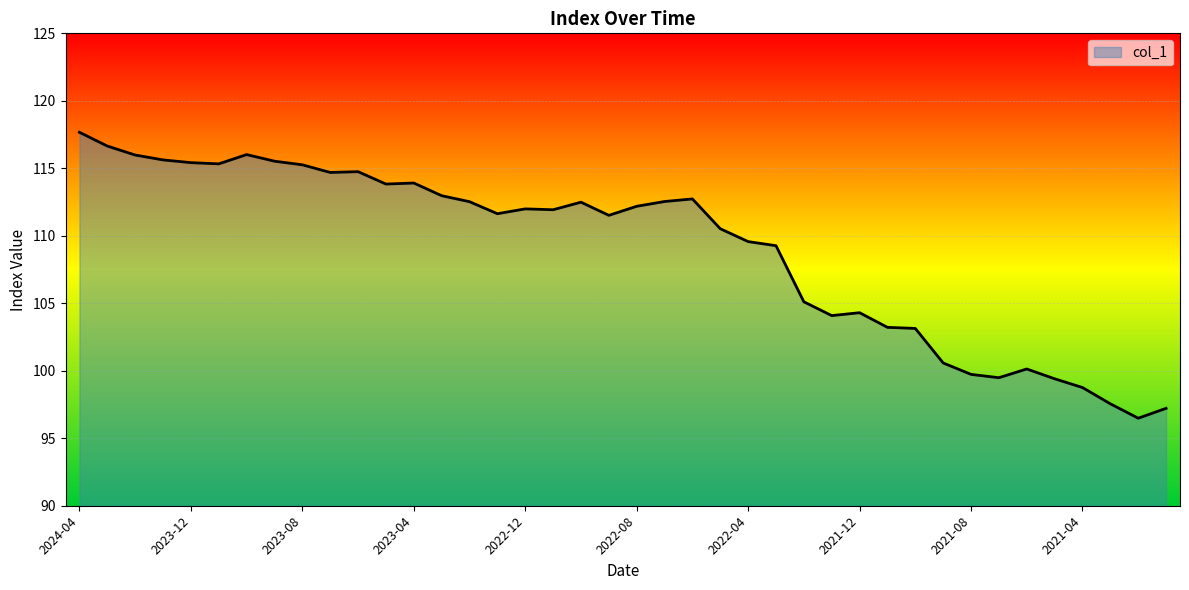

What is the maximum value shown in the chart?

117.7